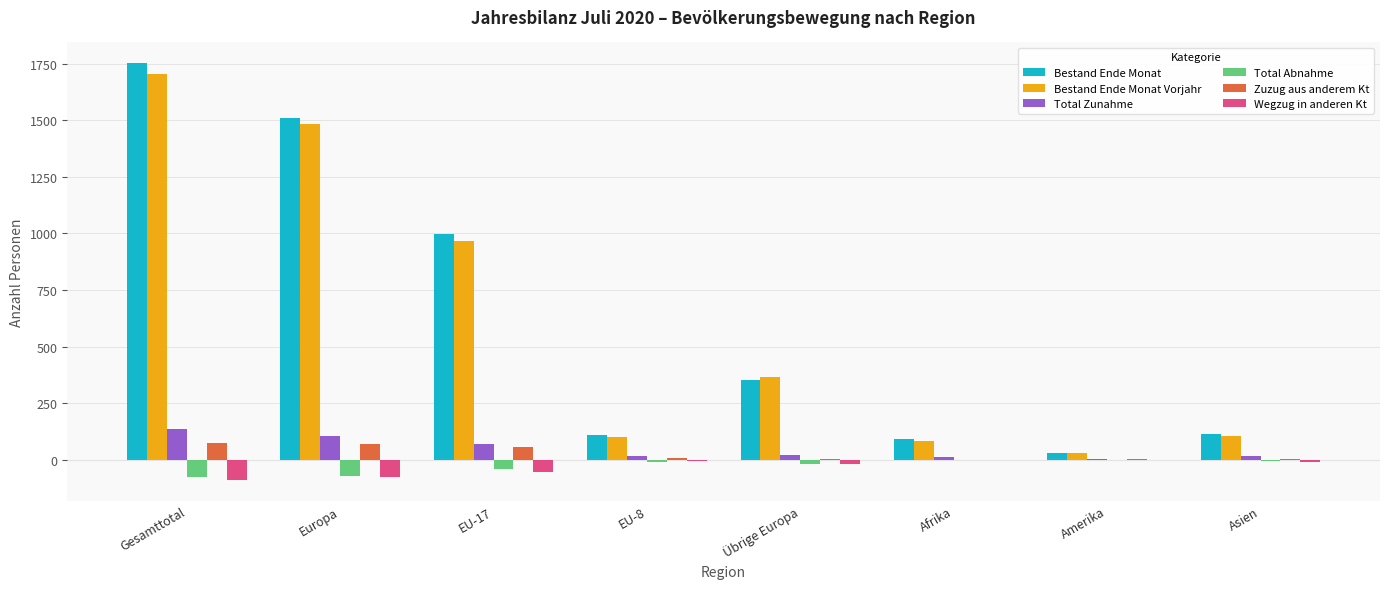

How many distinct data groups are displayed?

6